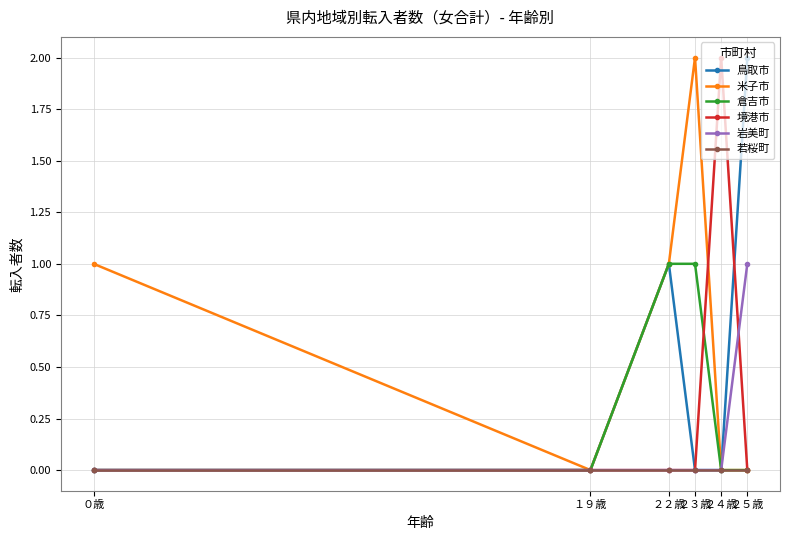

True or false: 境港市 has a value of 1 at ２５歳.

False